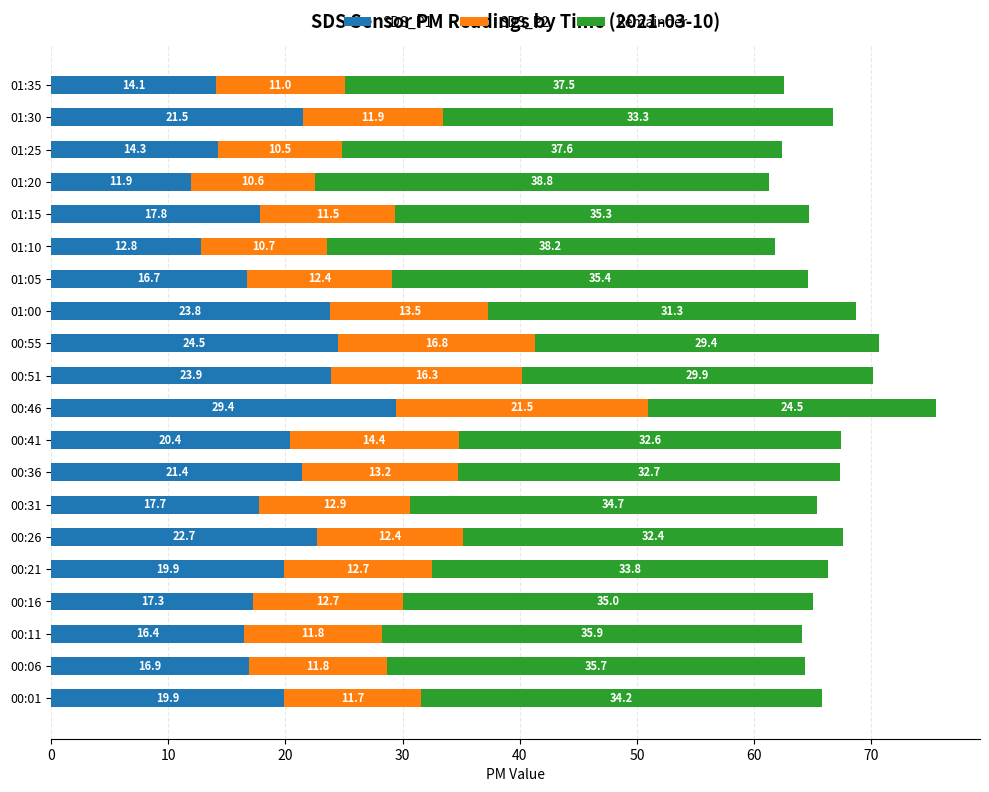

Which category has the lowest value in the SDS_P1 series?

01:20